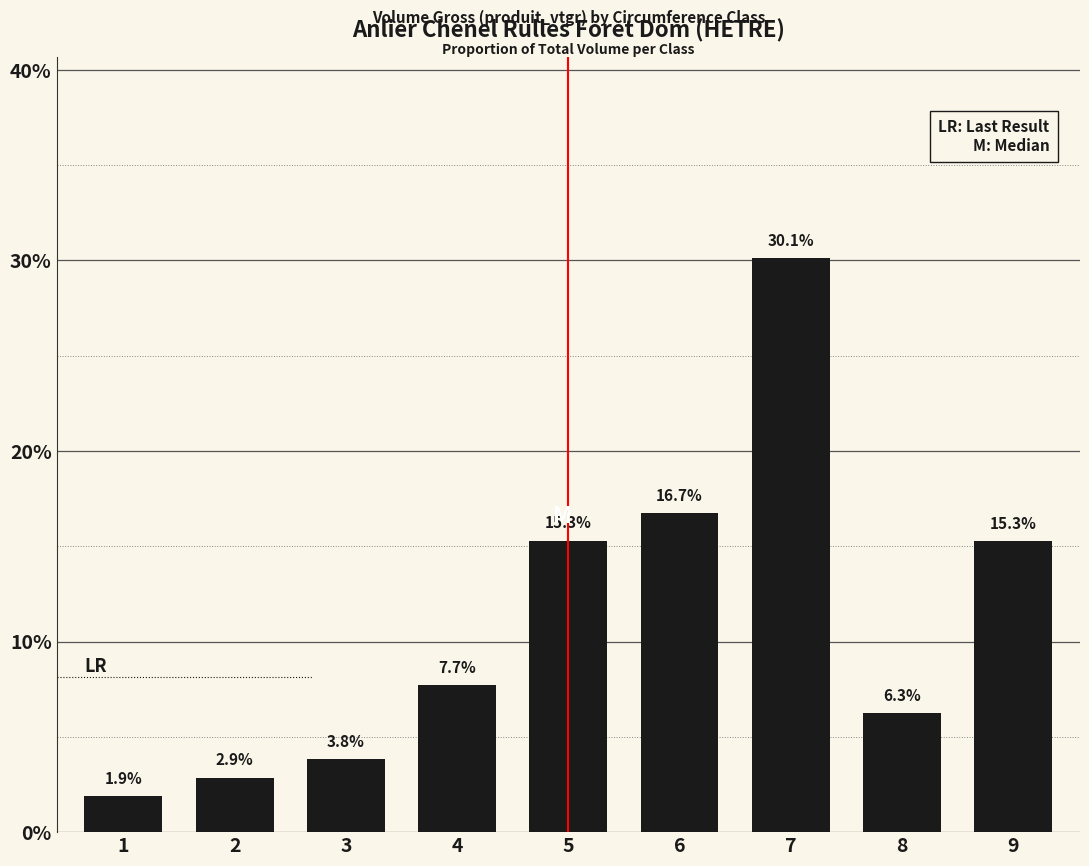

What is the value of the 7th bar from the left?

30.1